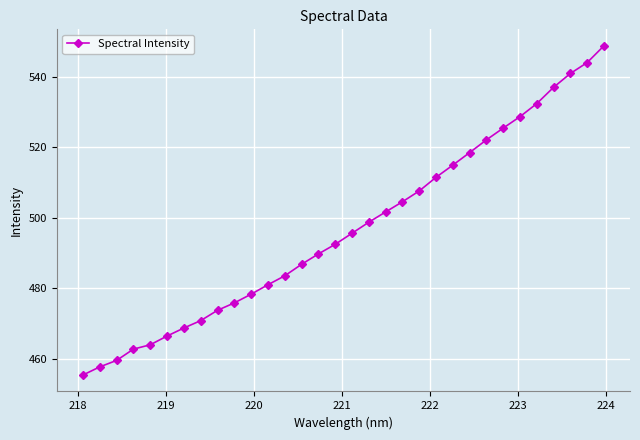

What is the difference between the maximum and second lowest values?

91.1